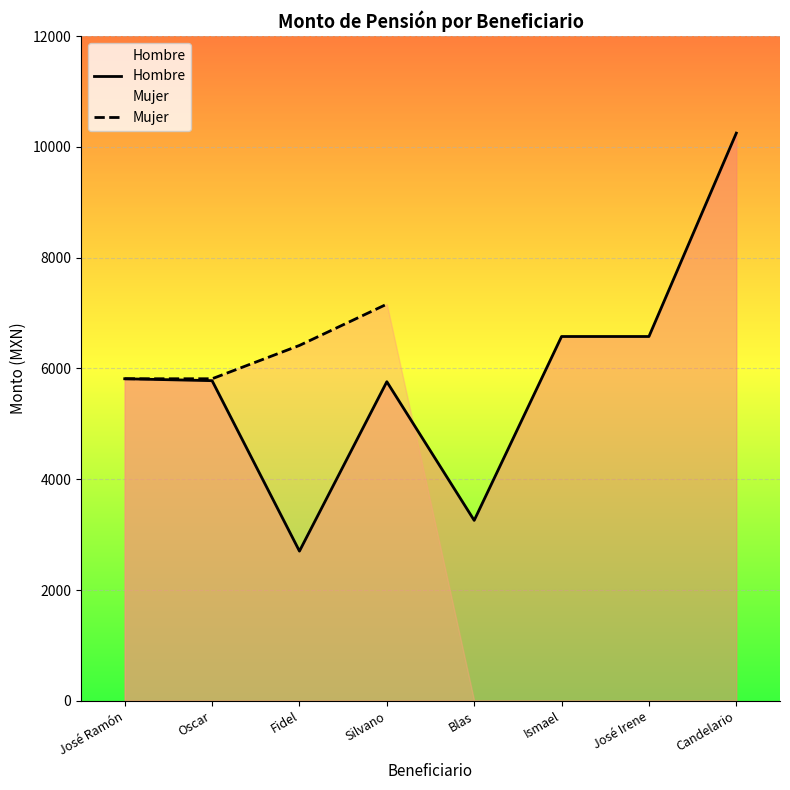

True or false: Hombre and Mujer cross at least once.

False